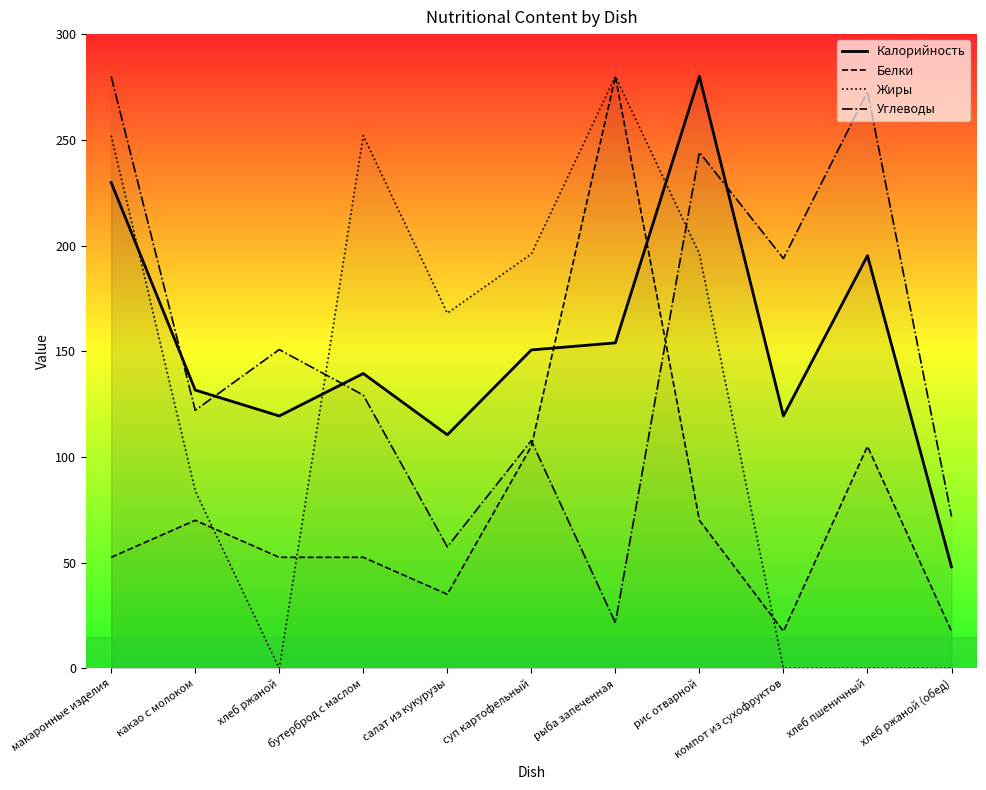

Is it true that Углеводы equals 100.9 at салат из кукурузы?

False